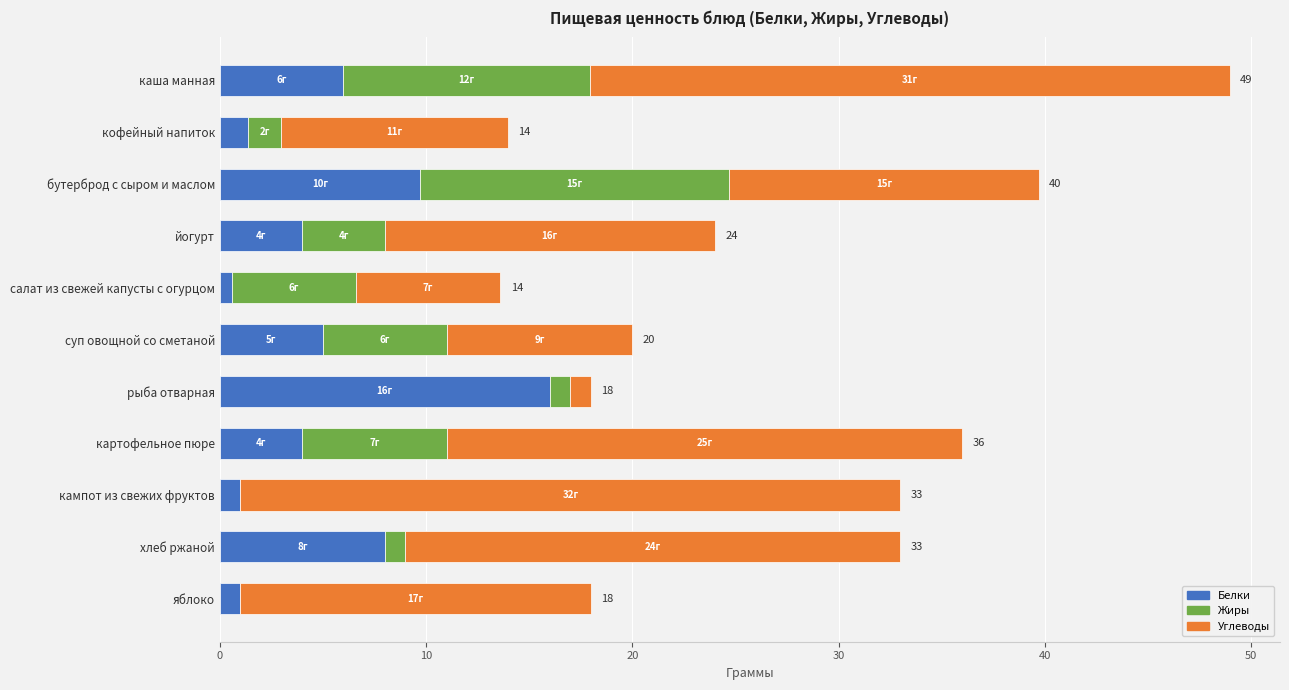

What is the maximum value for Белки?

16.0